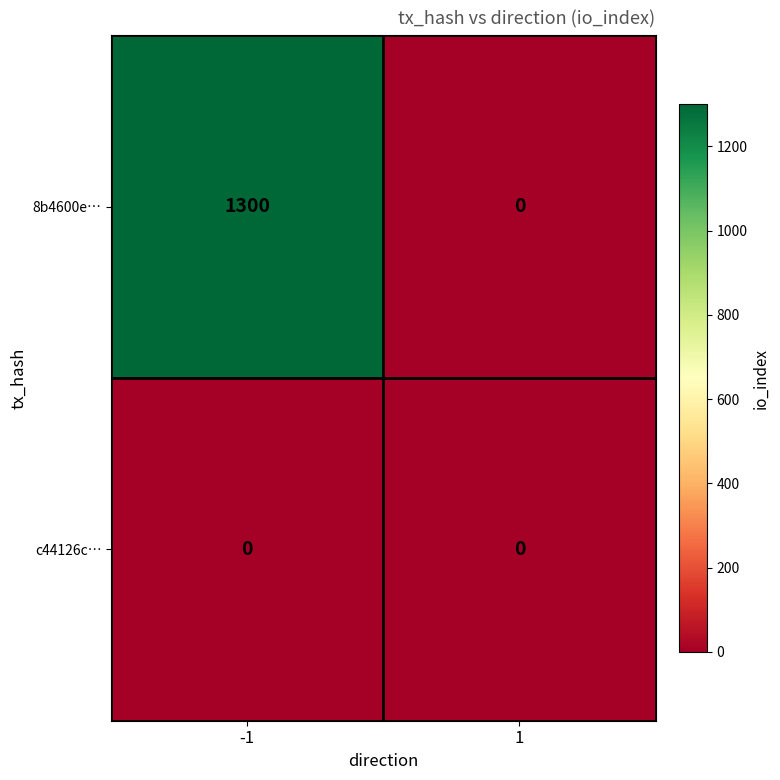

What is the maximum value shown in the chart?

1300